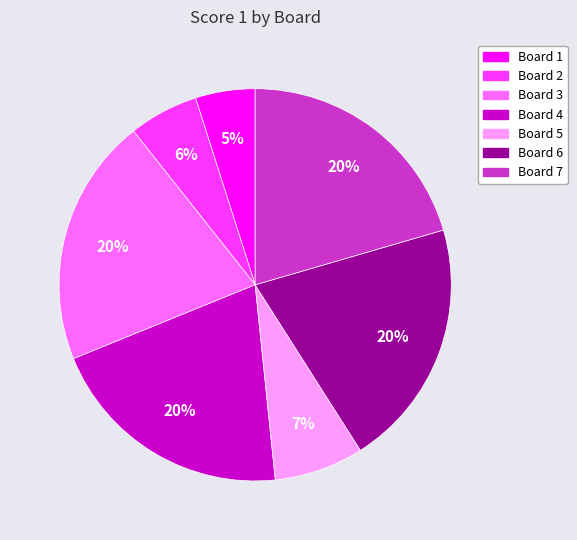

Is there any slice that represents more than half of the pie?

No